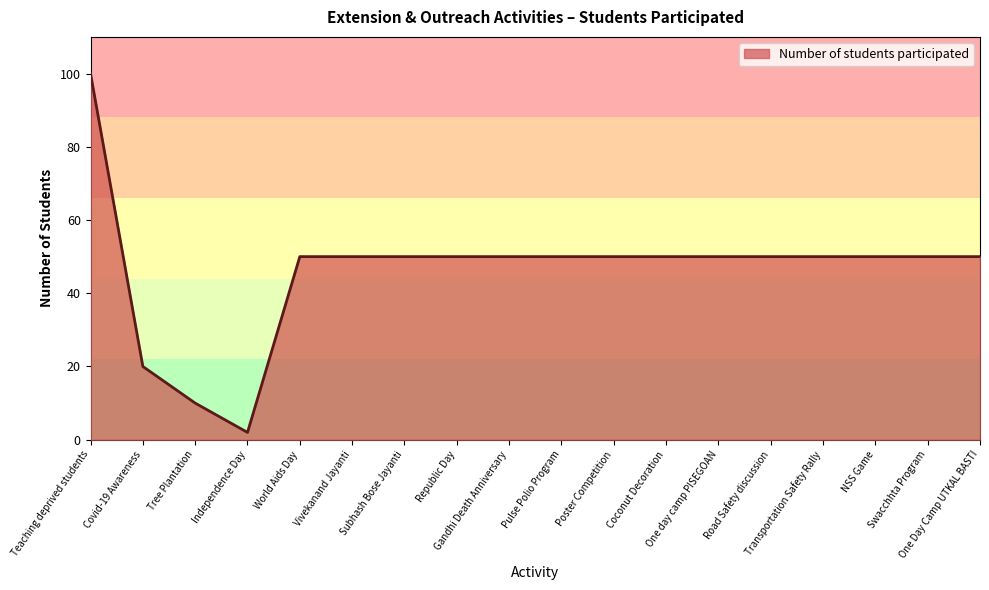

Which has a higher value, One day camp PISEGOAN or Covid-19 Awareness?

One day camp PISEGOAN